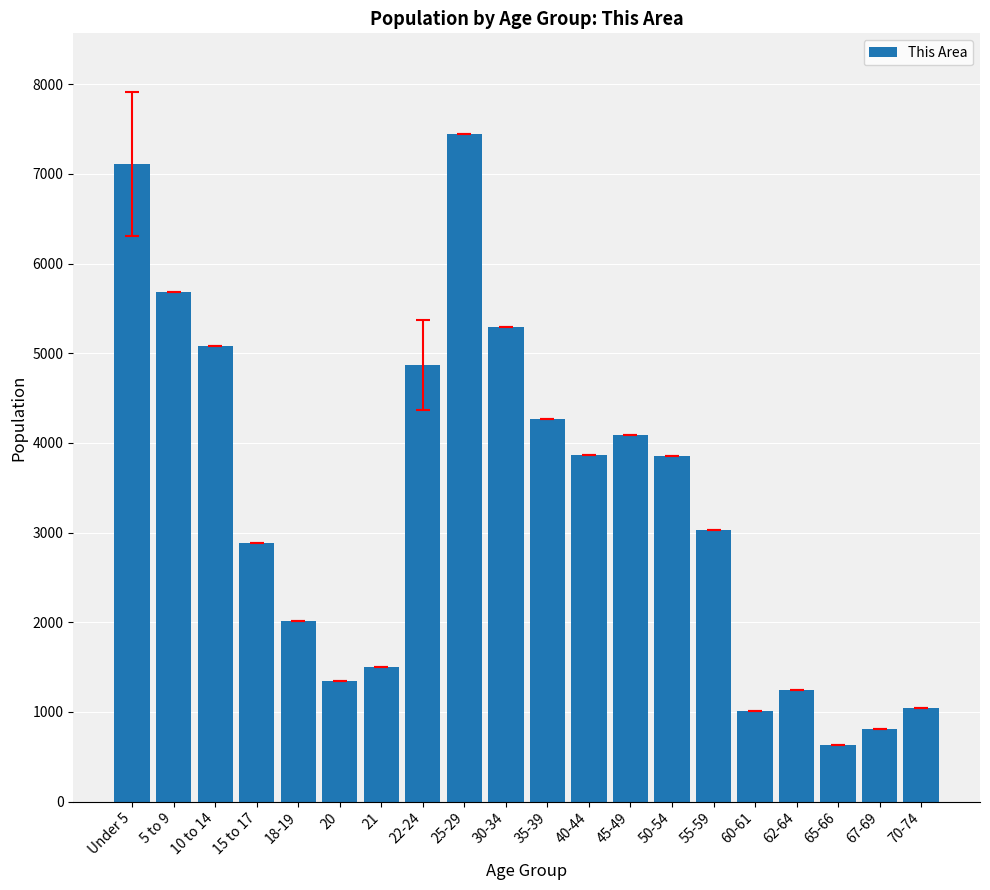

What is the minimum value shown in the chart?

634